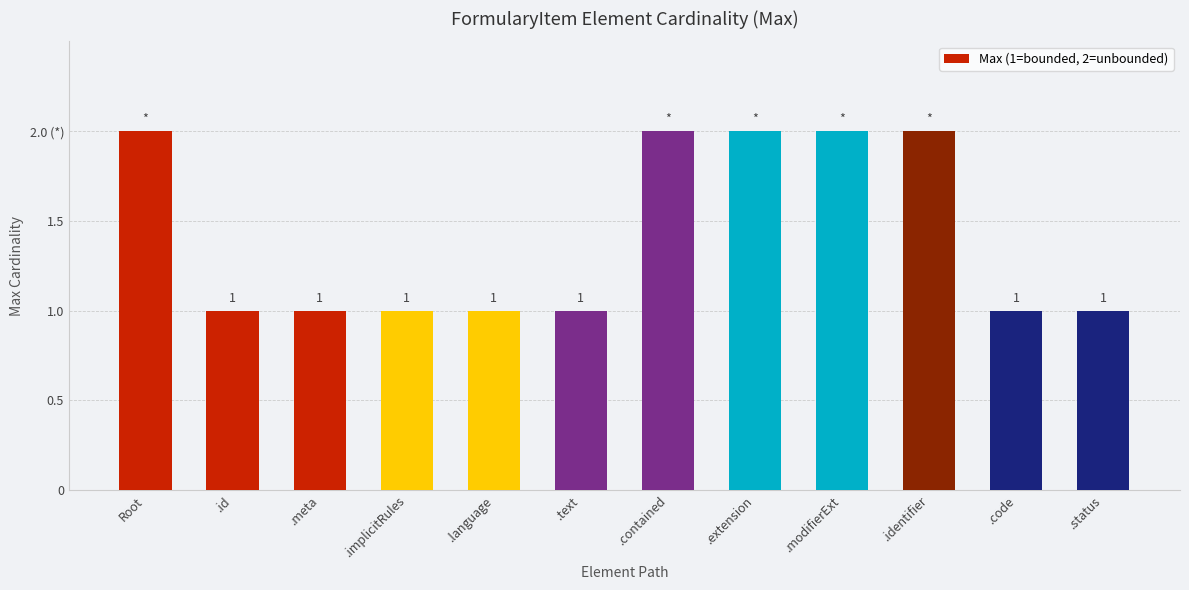

At which label is the value closest to 1?

.id